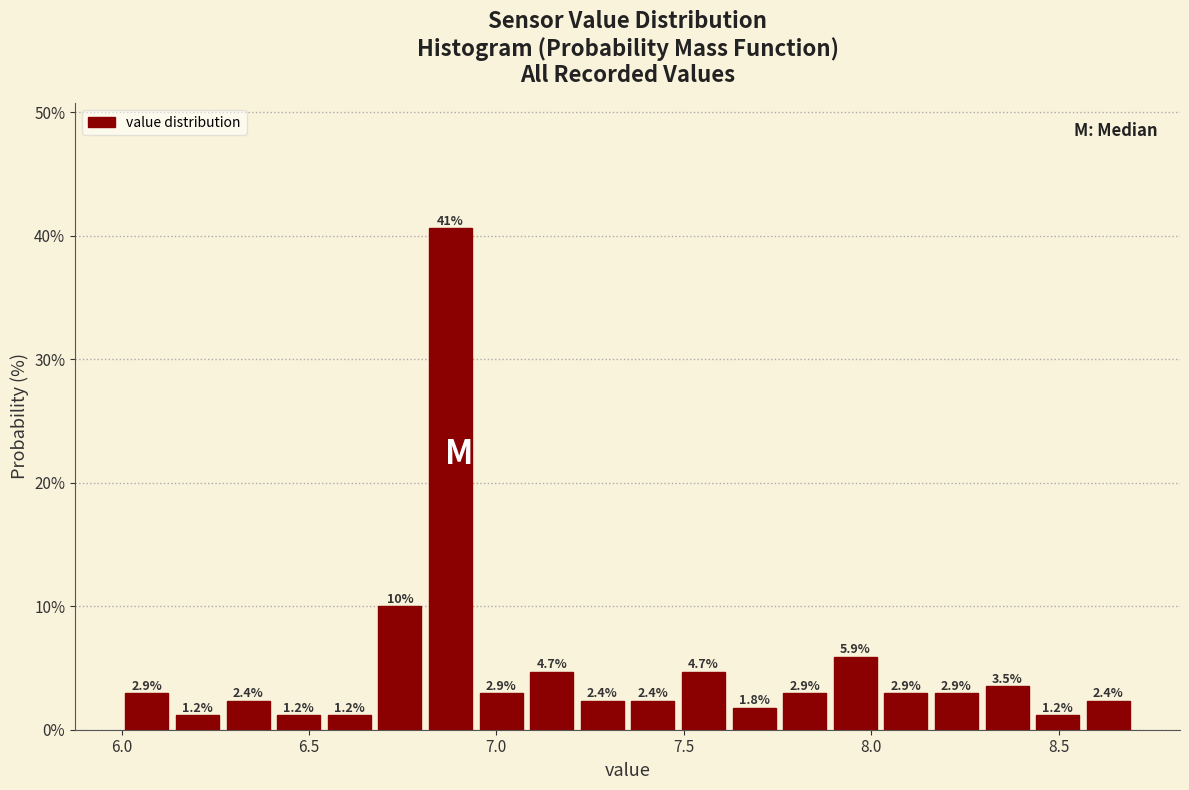

Around what value on the x-axis is the tallest bar? Give the approximate position of its centre, as read against the axis.

6.90